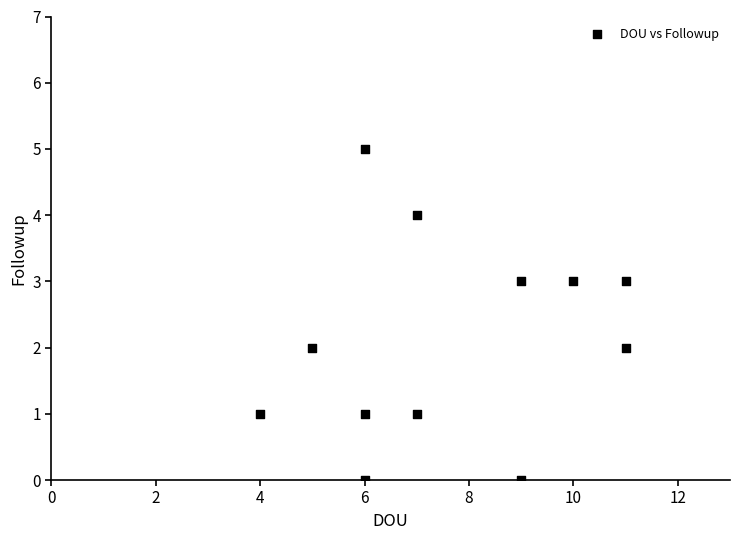

What is the range of X values (max minus min)?

7